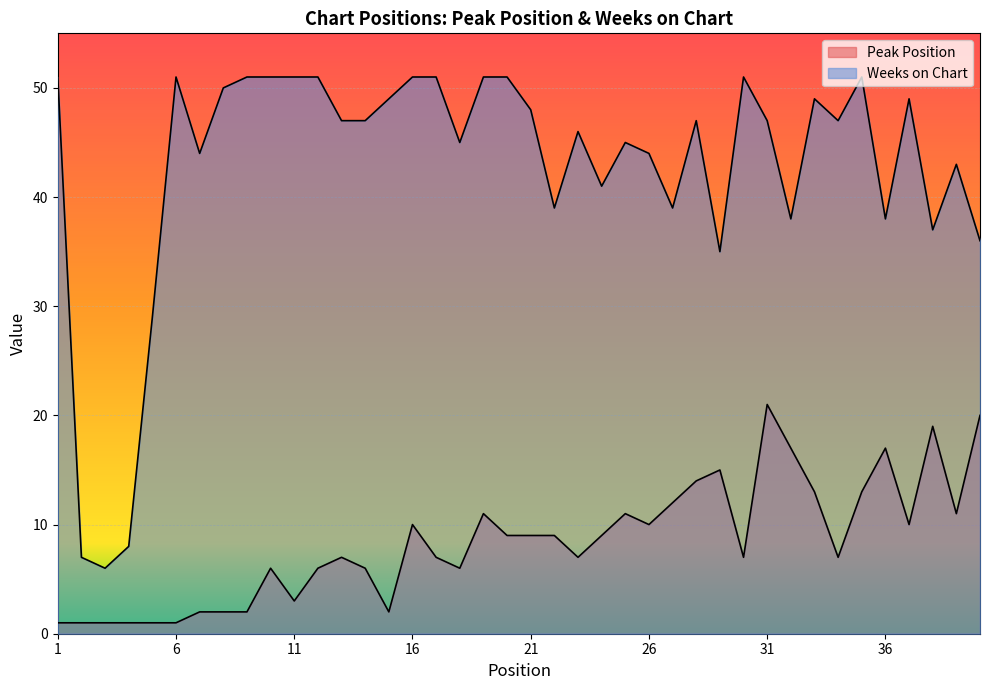

Does the chart display data point markers on the line(s)?

No